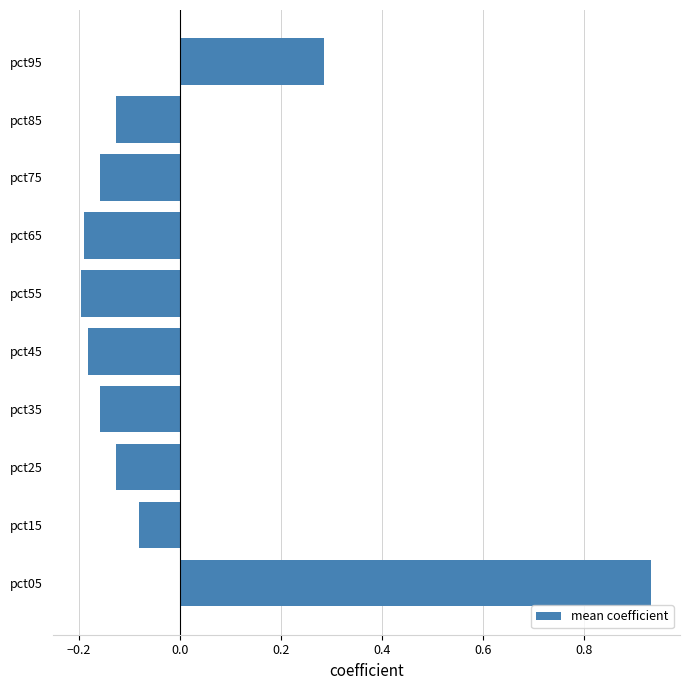

What is the change in value from pct05 to pct75?

-1.1